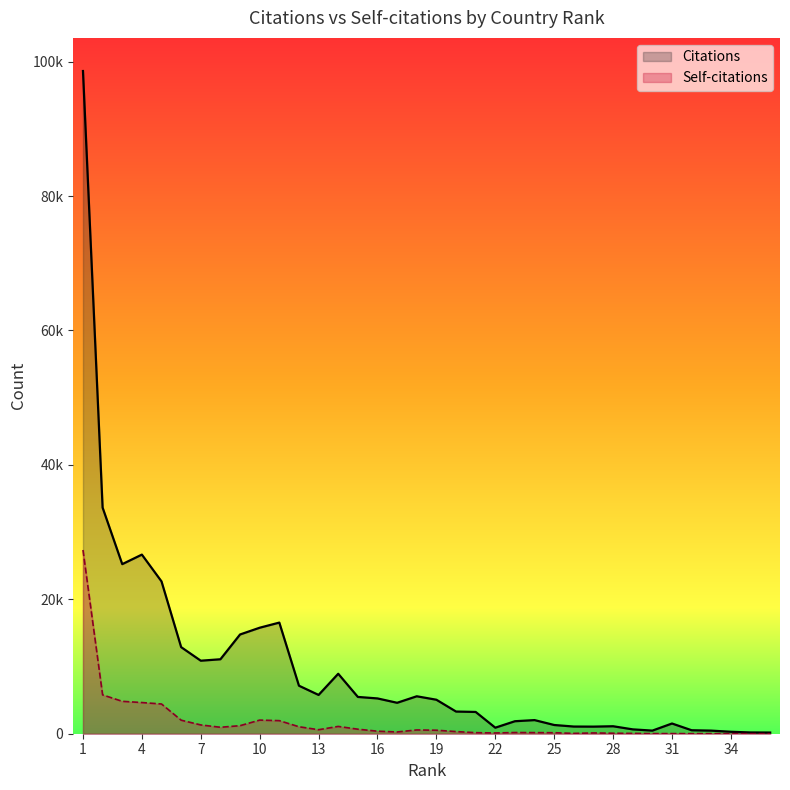

At which label does Citations reach its minimum?

36